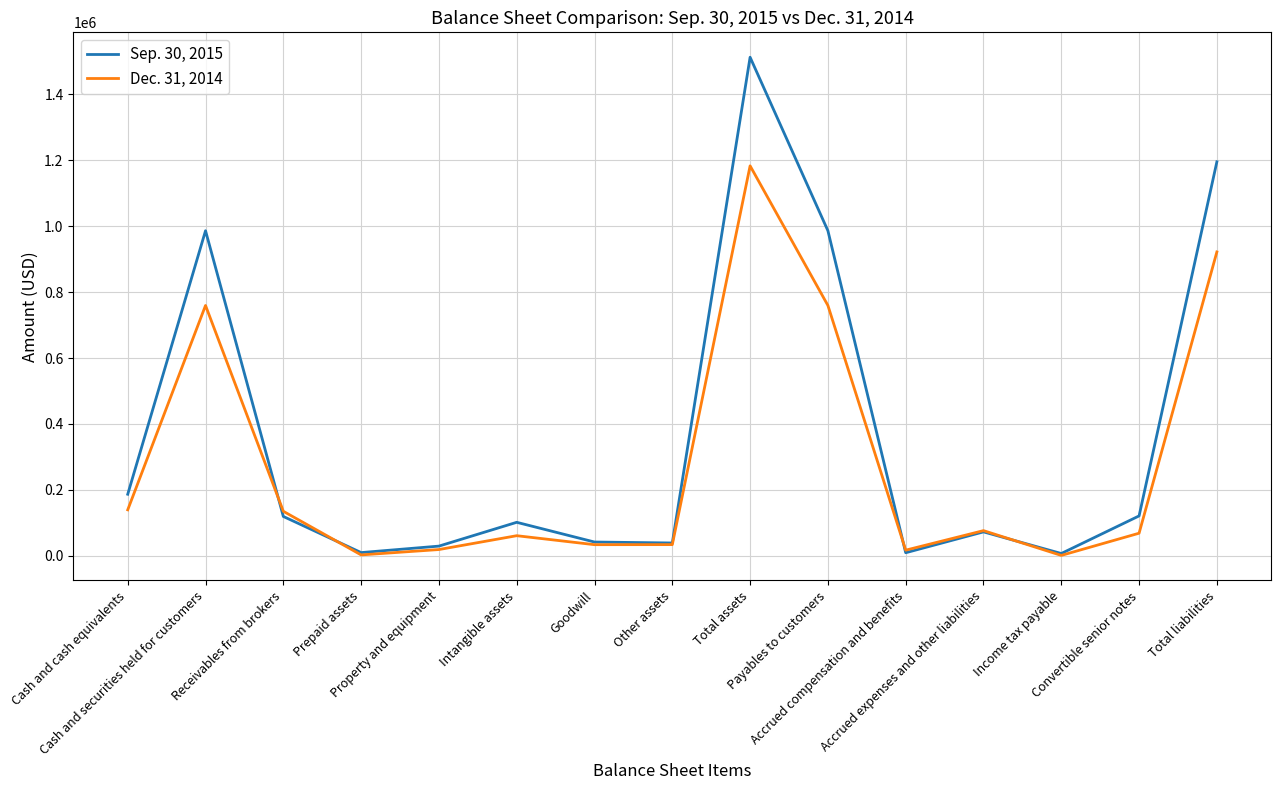

What is the difference between the maximum and minimum values in the Sep. 30, 2015 series?

1506090